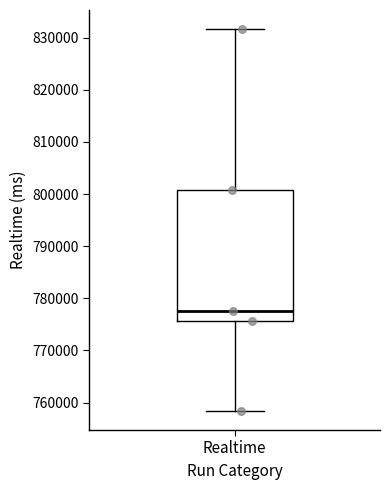

Transcribe this box plot: give where the median line is, the range the box spans, and where the two whiskers end, as read against the y-axis. The values are not printed on the chart, so give them approximately, as read against the axis.

median 778000, box 776000 to 801000, whiskers 758000 to 832000